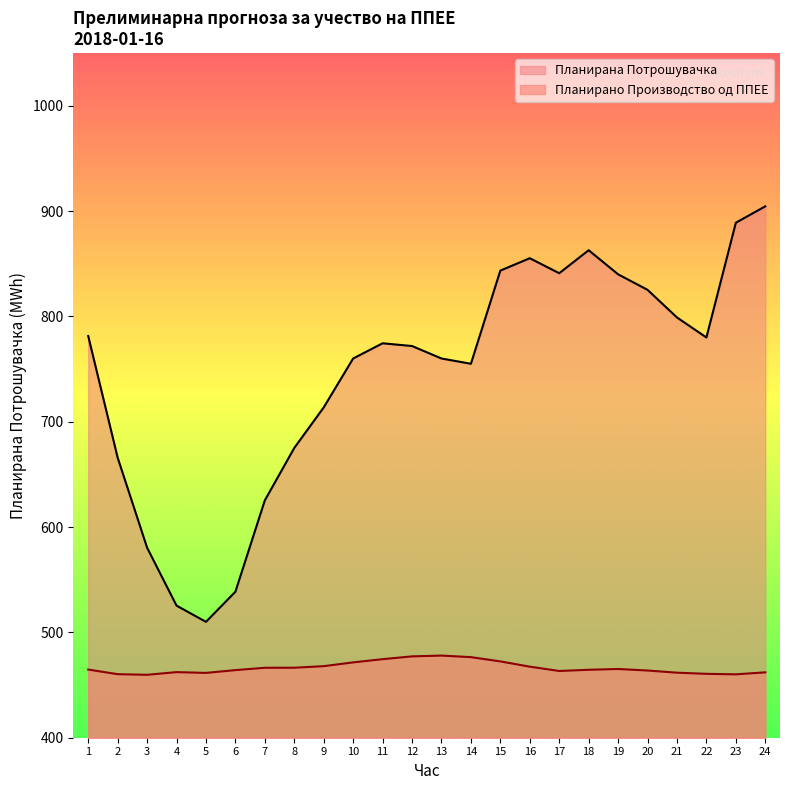

How many interior local valleys does the Планирано Производство од ППЕЕ series have?

4